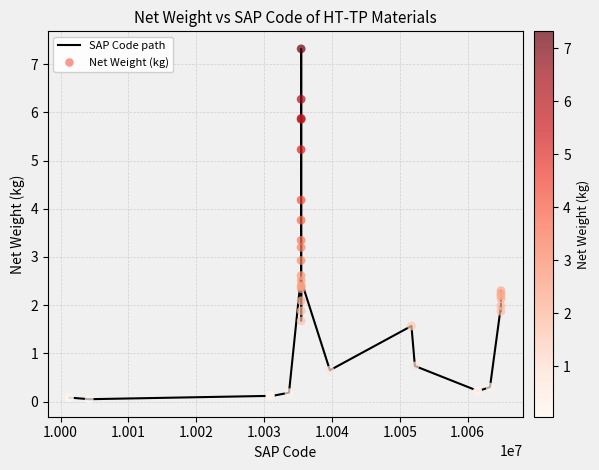

What is the difference between the maximum and minimum values?

7.3